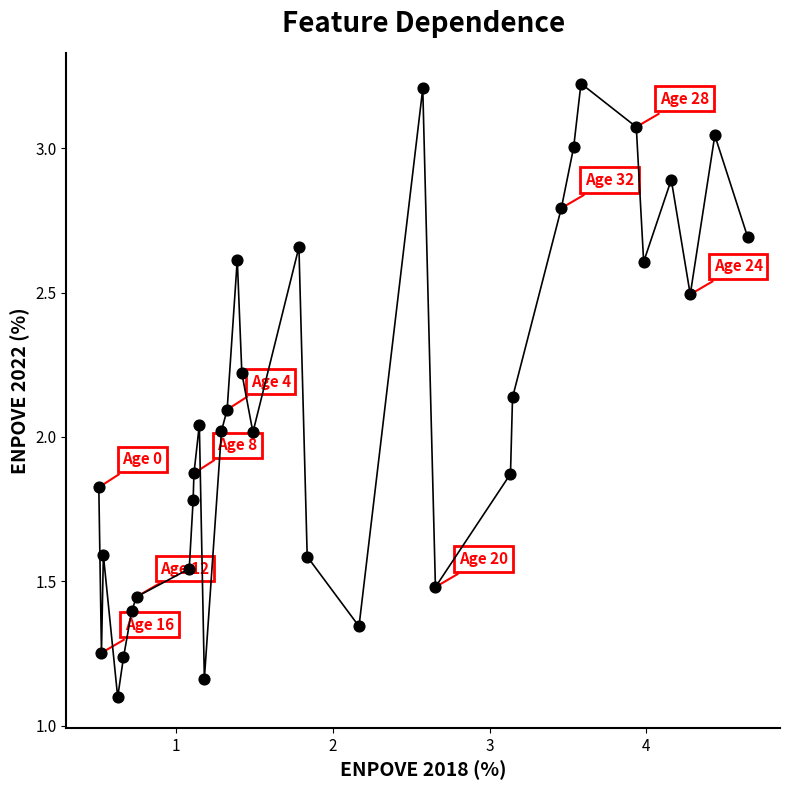

What is the range of X values (max minus min)?

4.1